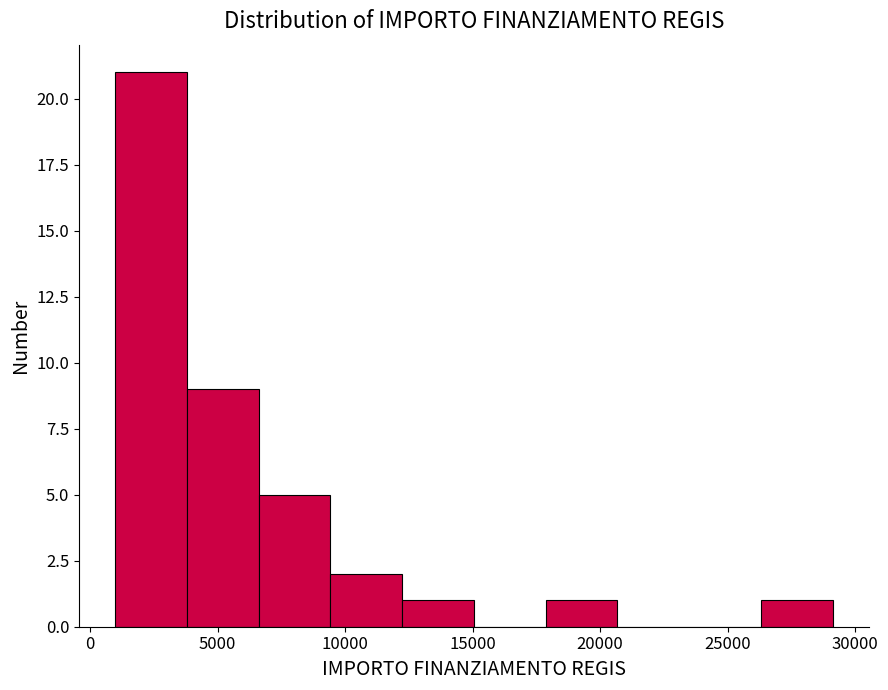

What is the height of the bar covering 9500 to 12000 on the x-axis? Neither the bar edges nor the heights are printed on the chart, so give them approximately, as read against the axes.

2